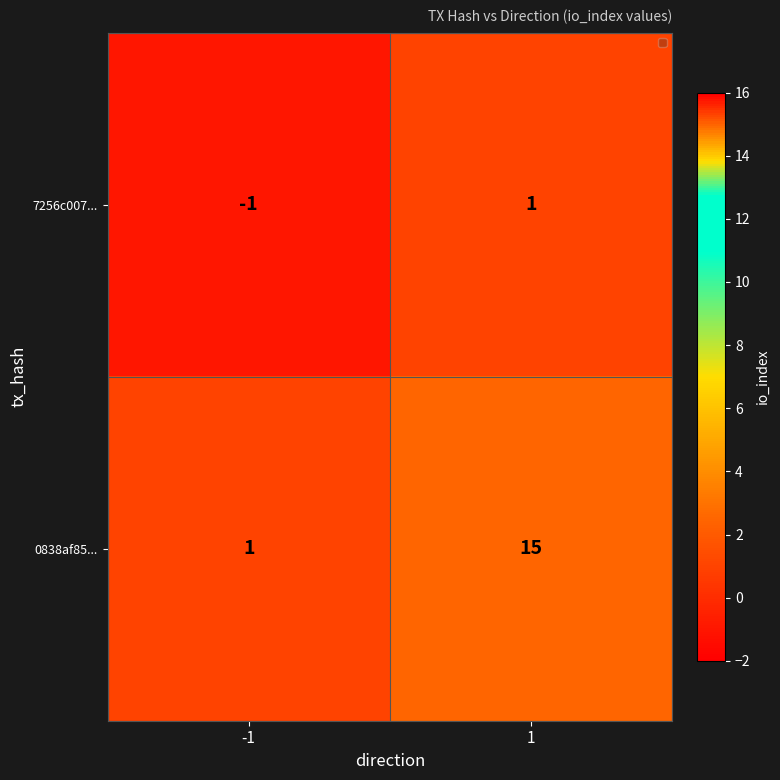

At which category is the sum across all series the highest?

1